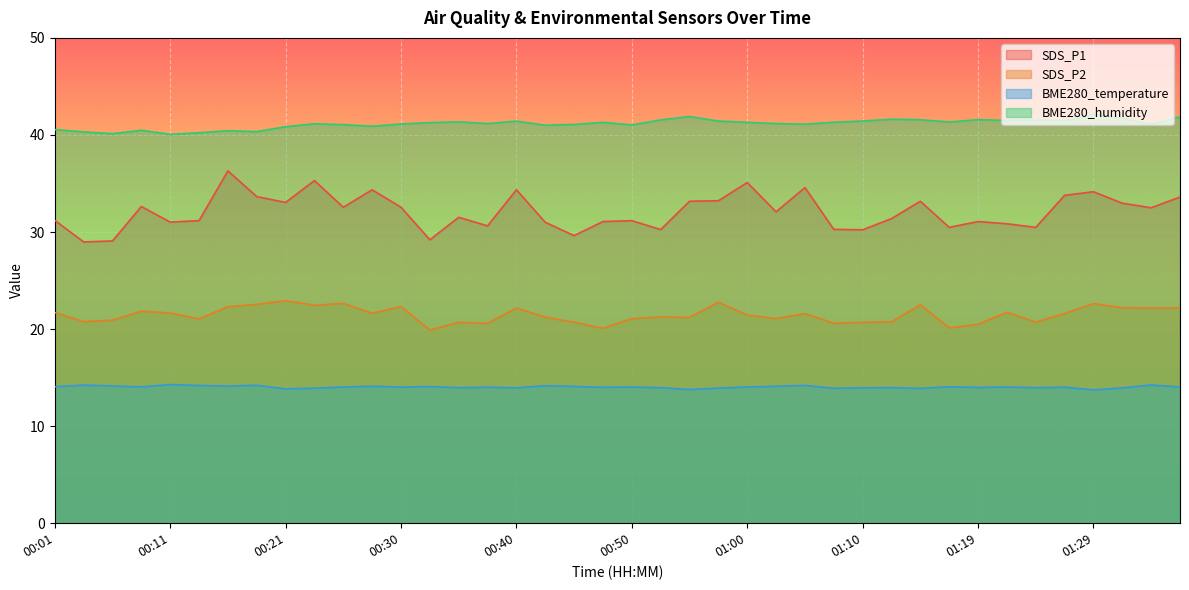

Is the value of BME280_temperature at 00:38 greater than the value of SDS_P1 at 00:52?

No